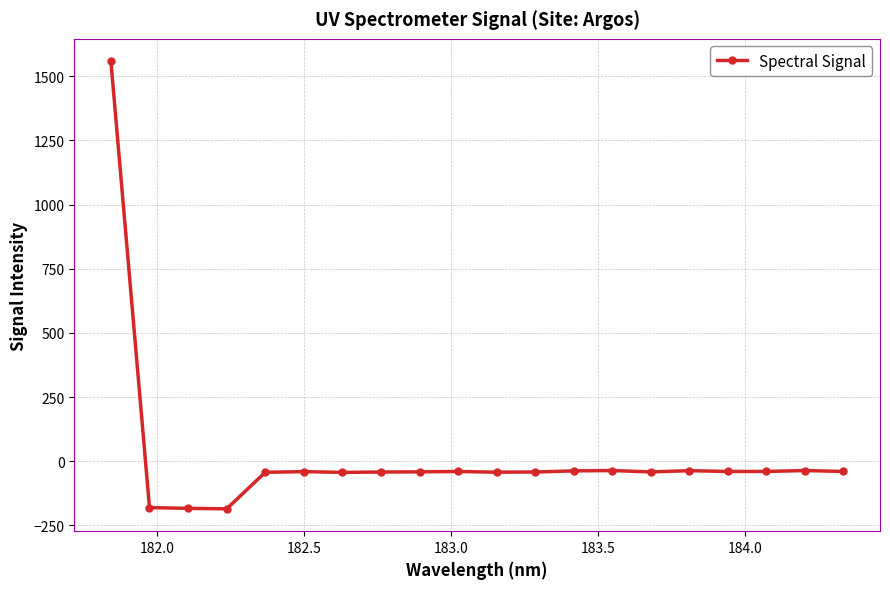

What is the greatest value displayed?

1558.7